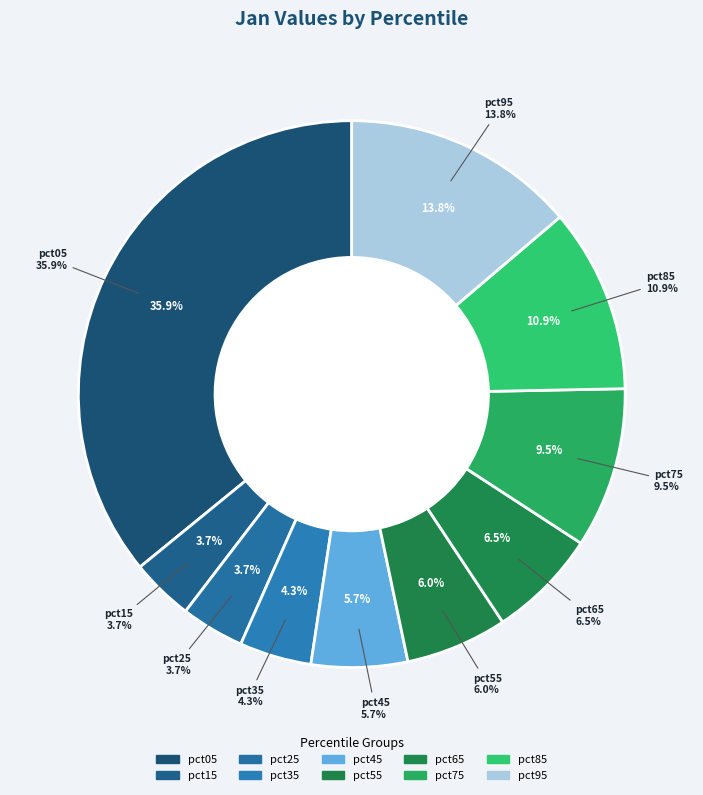

Rank the categories by value from highest to lowest.

pct05, pct95, pct85, pct75, pct65, pct55, pct45, pct35, pct25, pct15